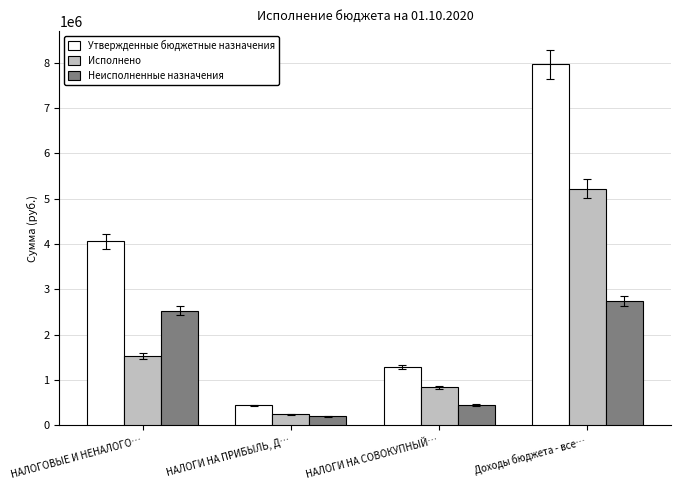

What position from the left is НАЛОГИ НА СОВОКУПНЫЙ…?

3